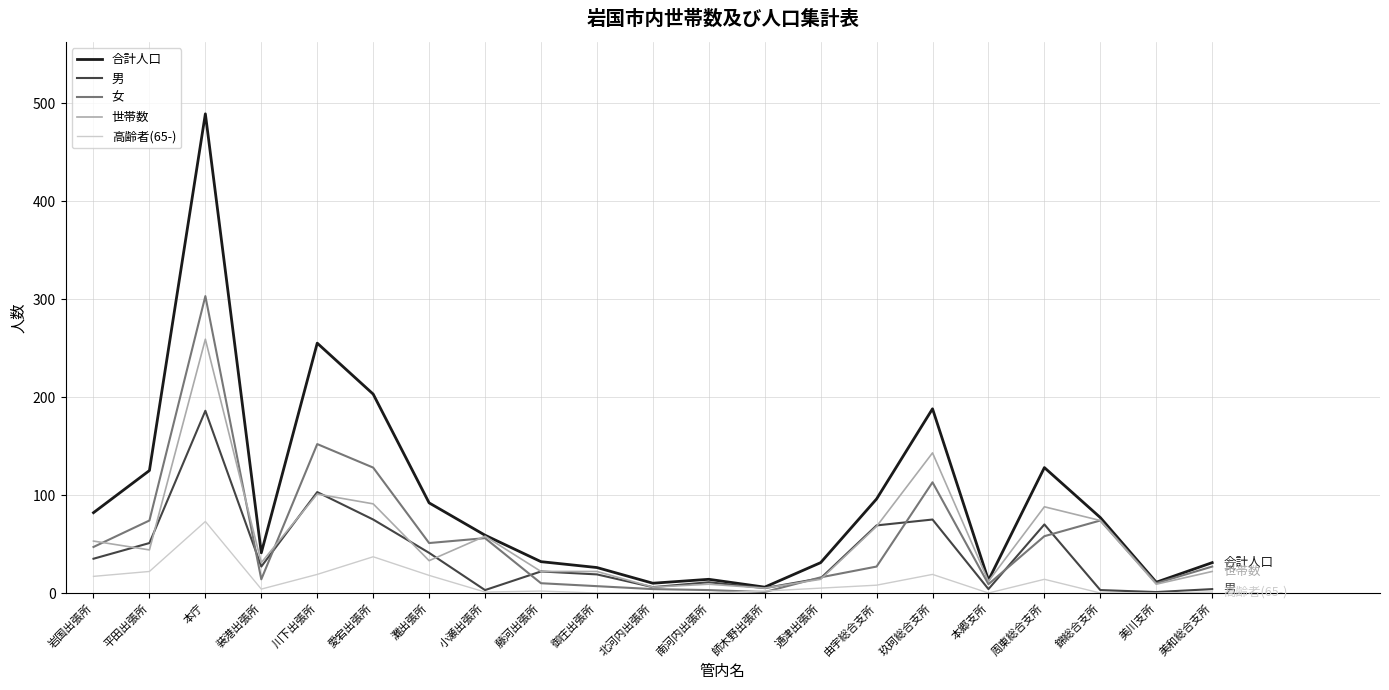

What is the greatest value displayed?

489